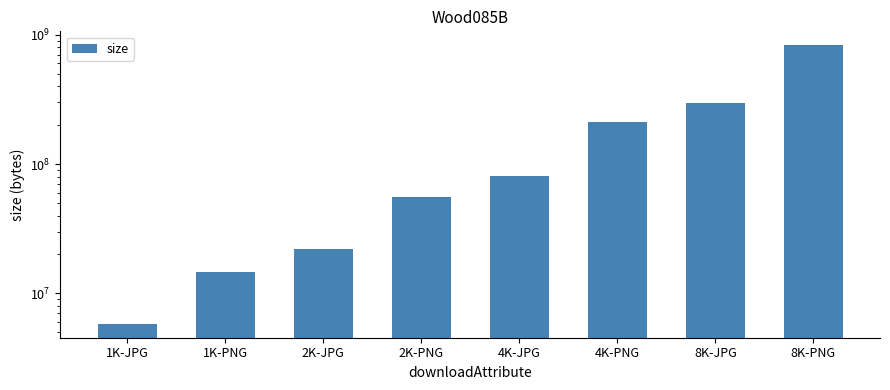

True or false: the data shows 212622179 at 4K-PNG.

True